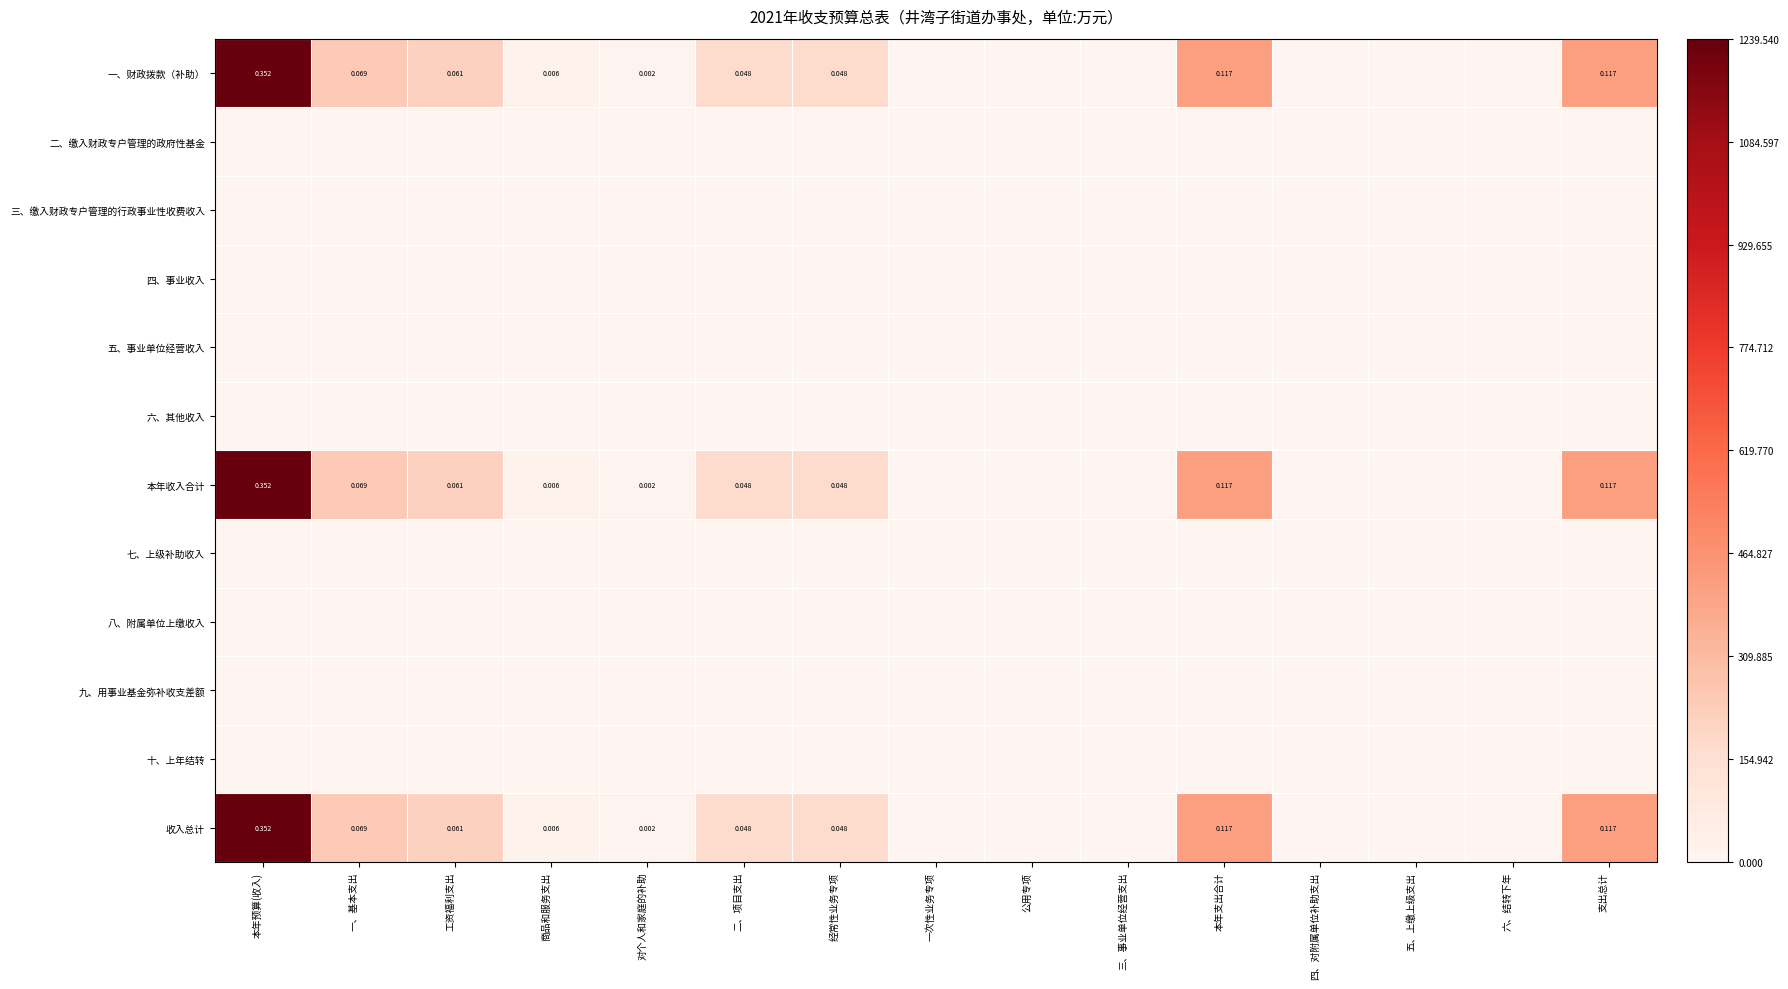

Which label corresponds to the smallest value in the chart?

一次性业务专项